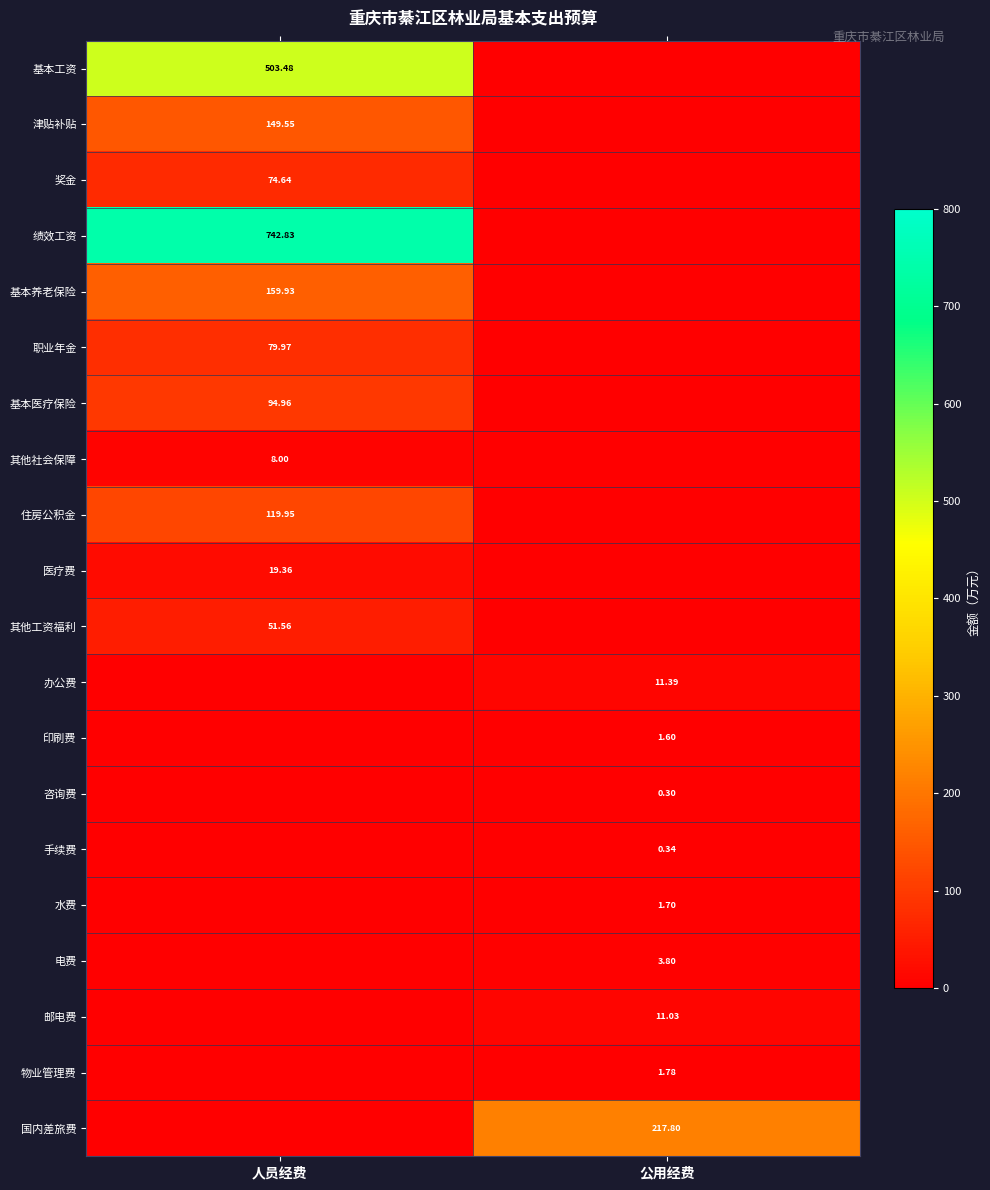

Is the value of 手续费 at 人员经费 greater than the value of 水费 at 人员经费?

No